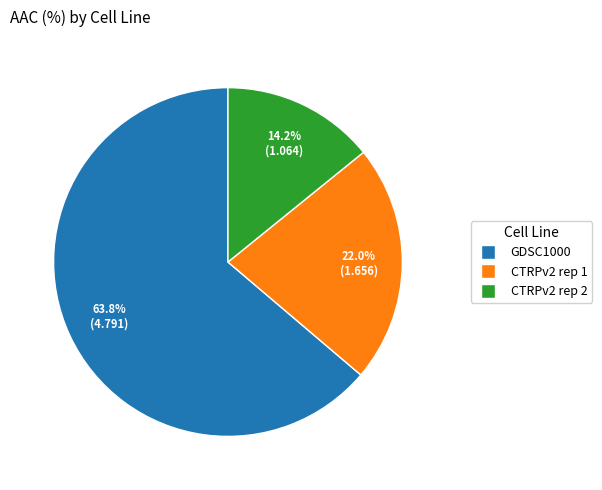

Is it true that GDSC1000 is 49% of the pie?

False